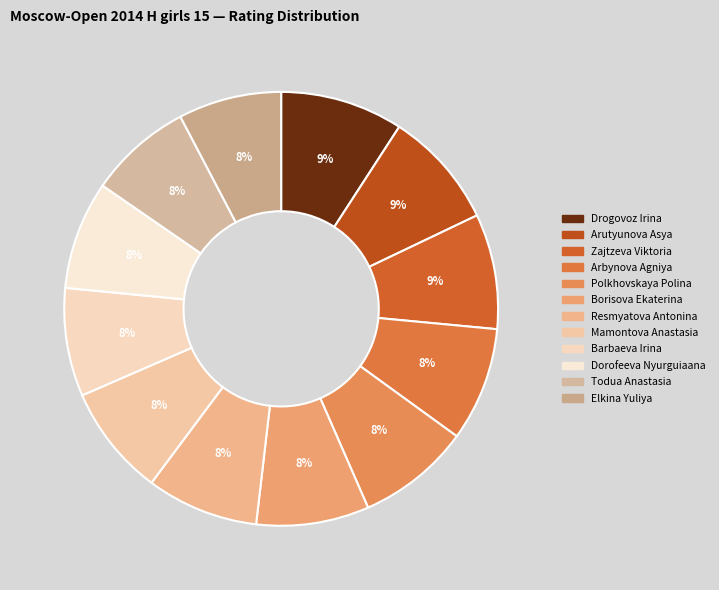

How many slices are in this pie chart?

12